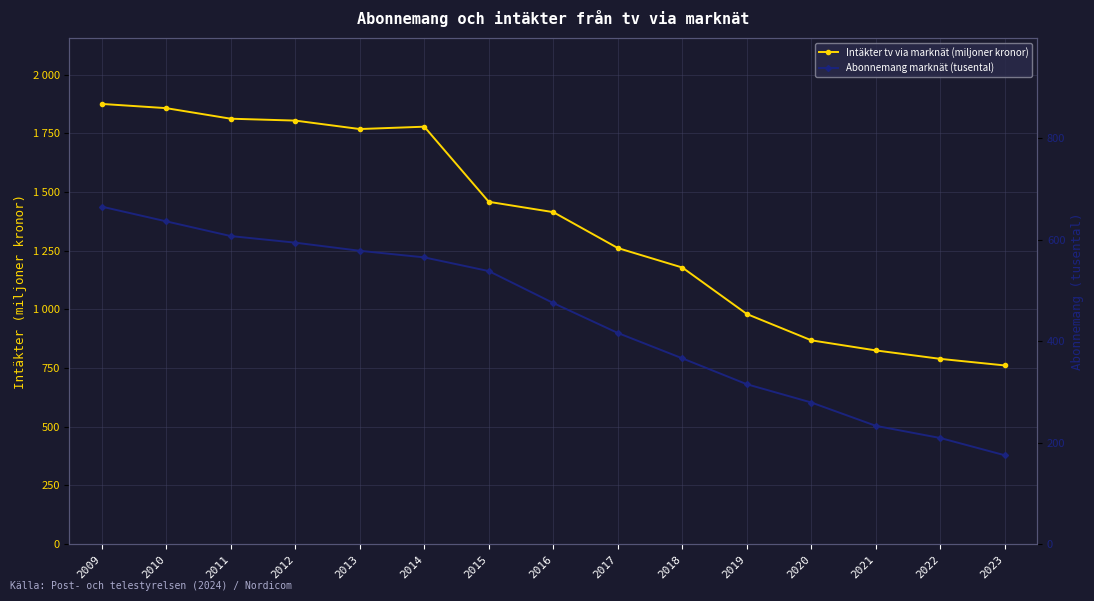

How many lines are shown in the chart?

2